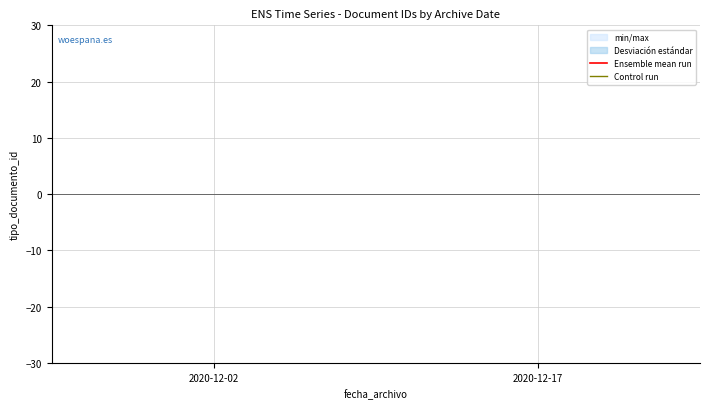

At which category is the sum across all series the highest?

2020-12-17